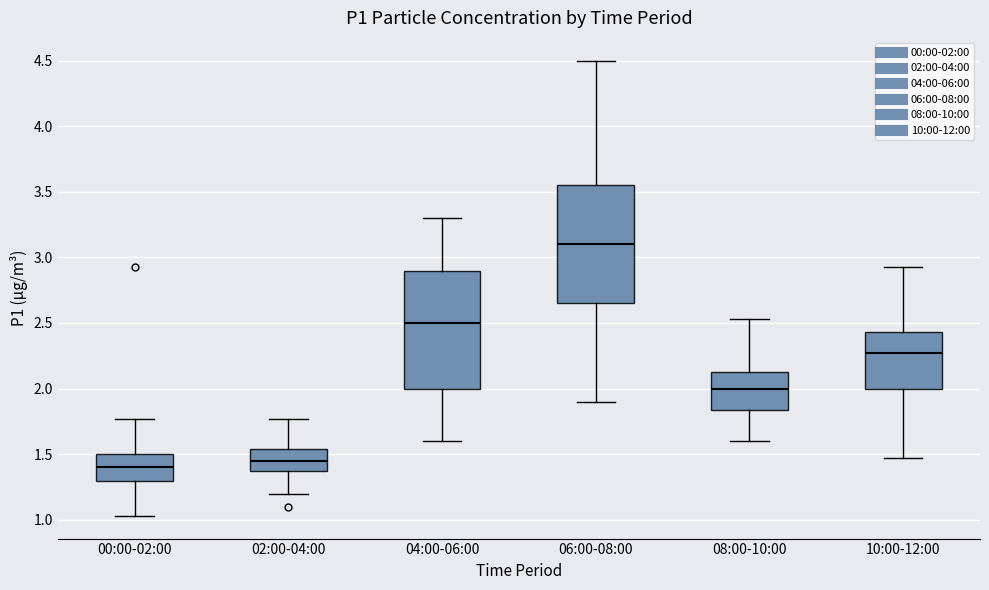

Which box has the lowest median line?

00:00-02:00